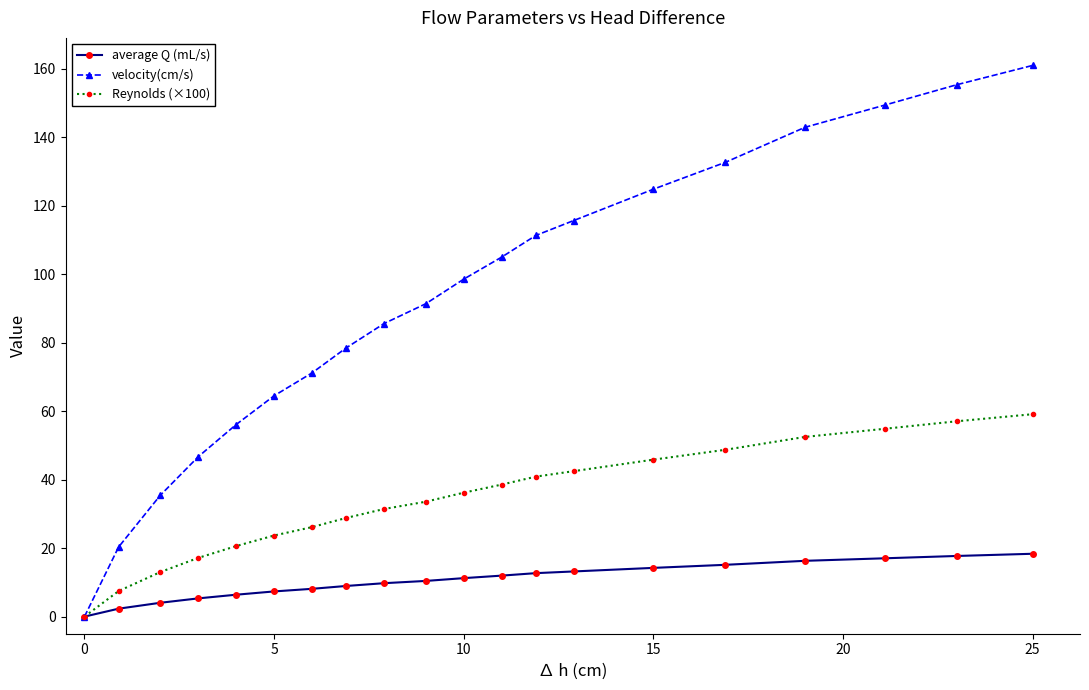

What is the value of the average Q (mL/s) point at the 19th from the left?

17.7